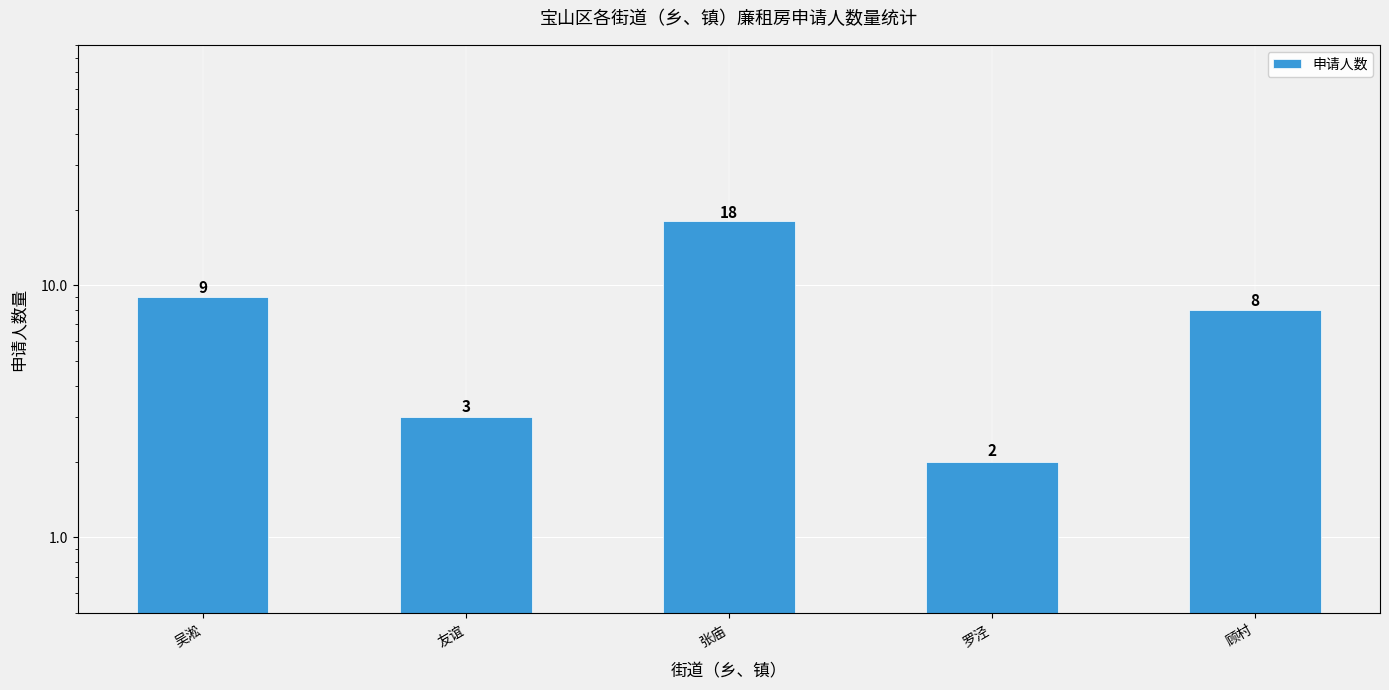

What is the minimum value shown in the chart?

2